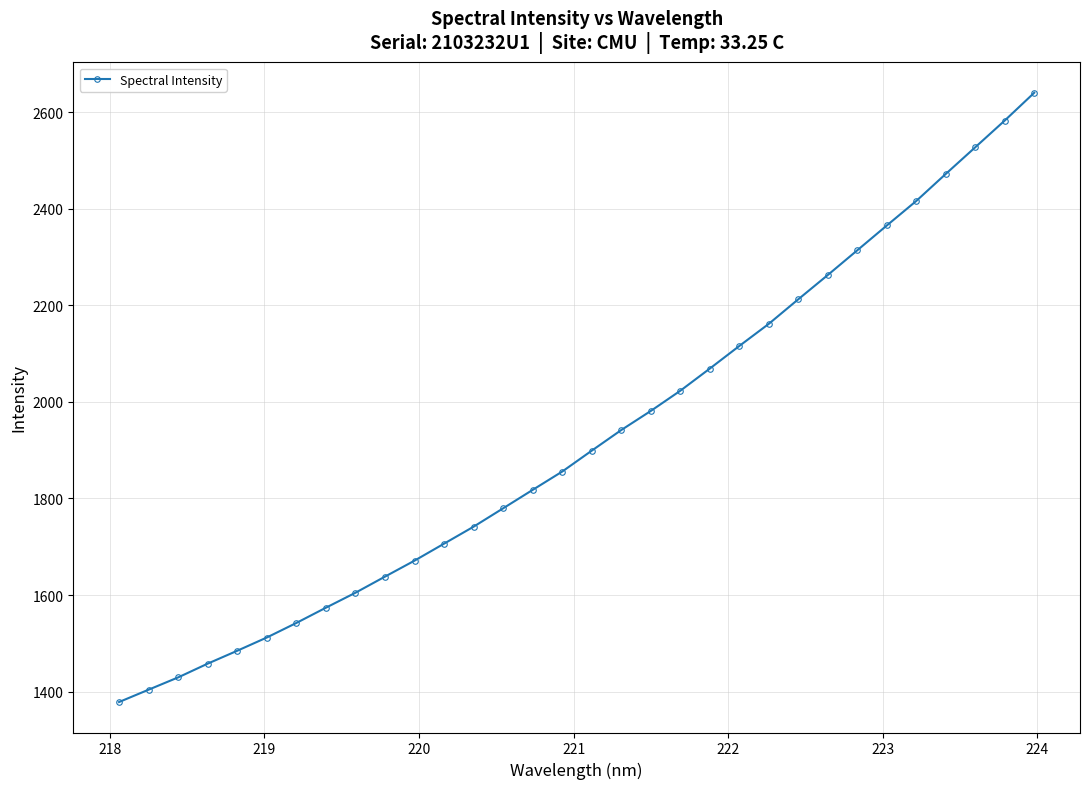

Does the chart display data point markers on the line(s)?

Yes